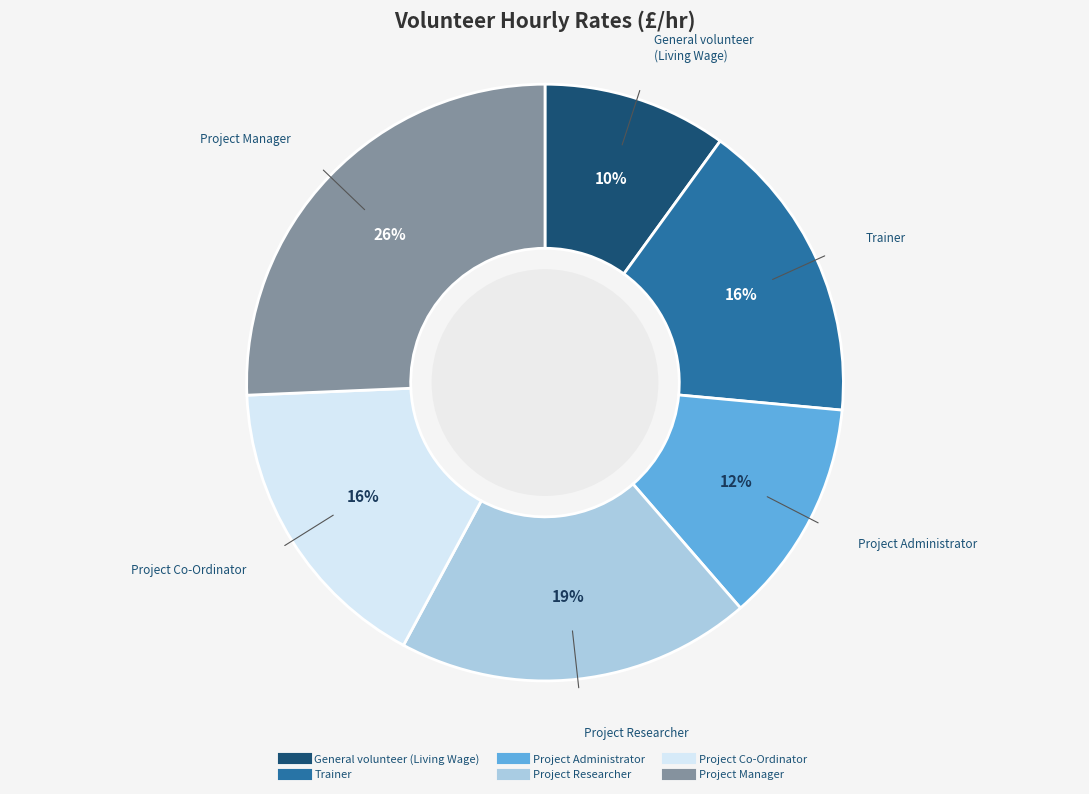

Is it true that Project Manager is 19% of the pie?

False